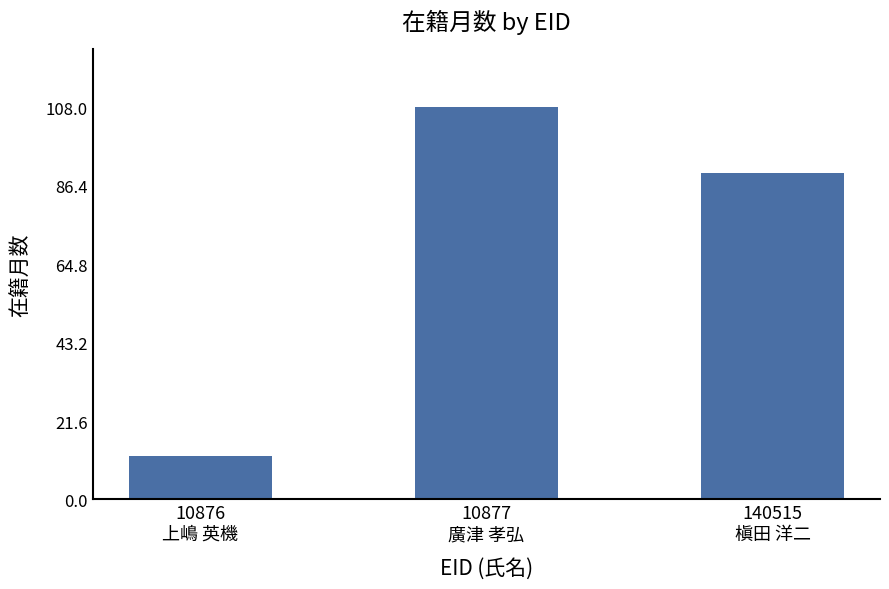

Does the chart contain any negative values?

No